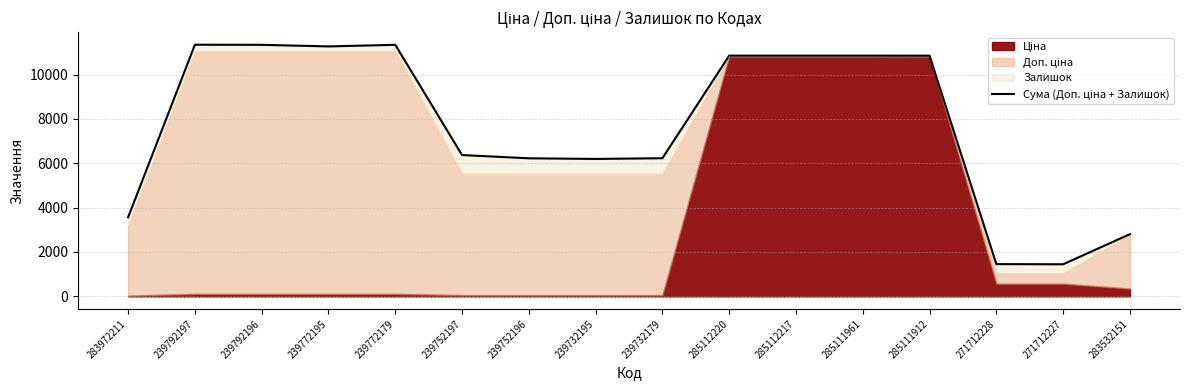

What is the average value?

7689.7